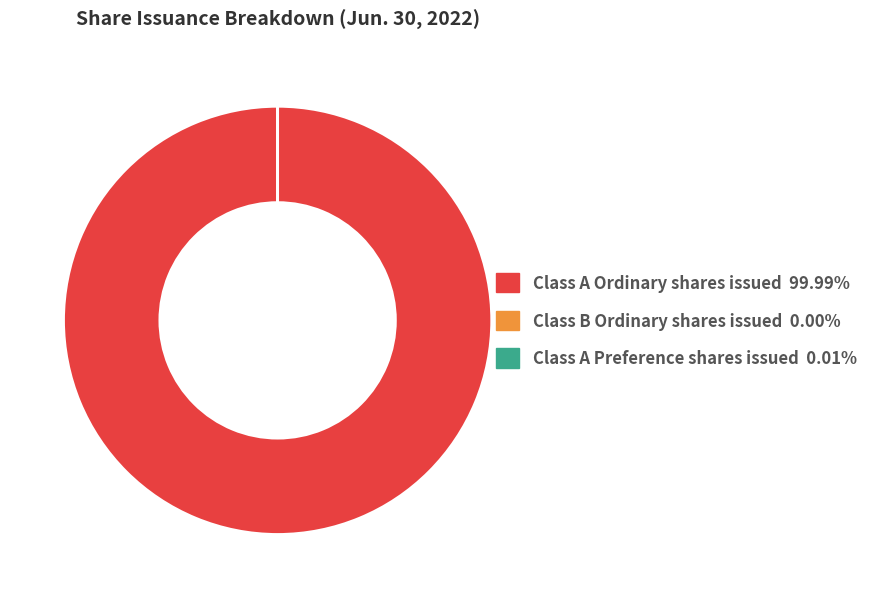

Which slice is the largest?

Class A Ordinary shares issued